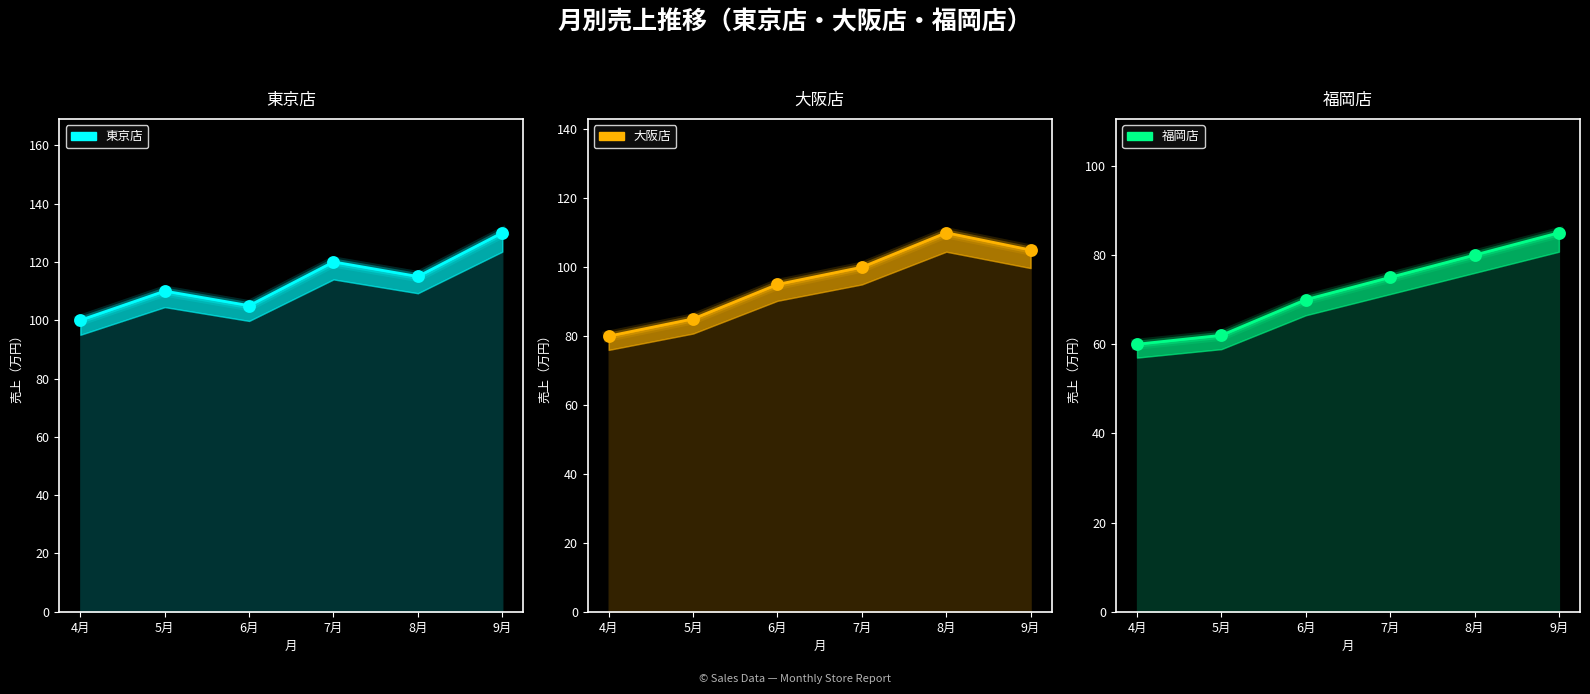

Which series reaches the minimum Y coordinate?

福岡店 points